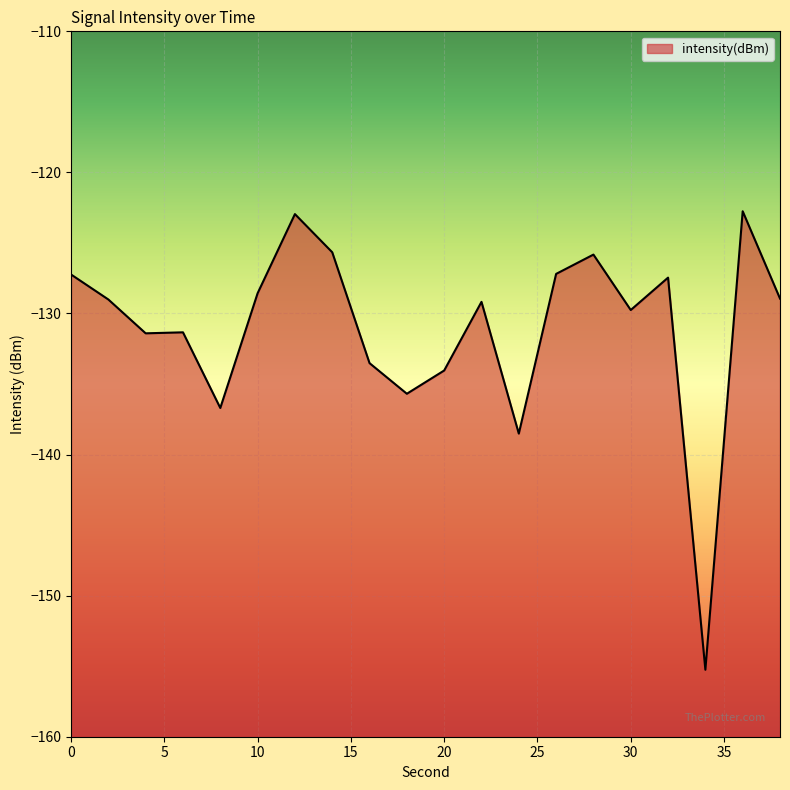

At which label is the value closest to -139?

24